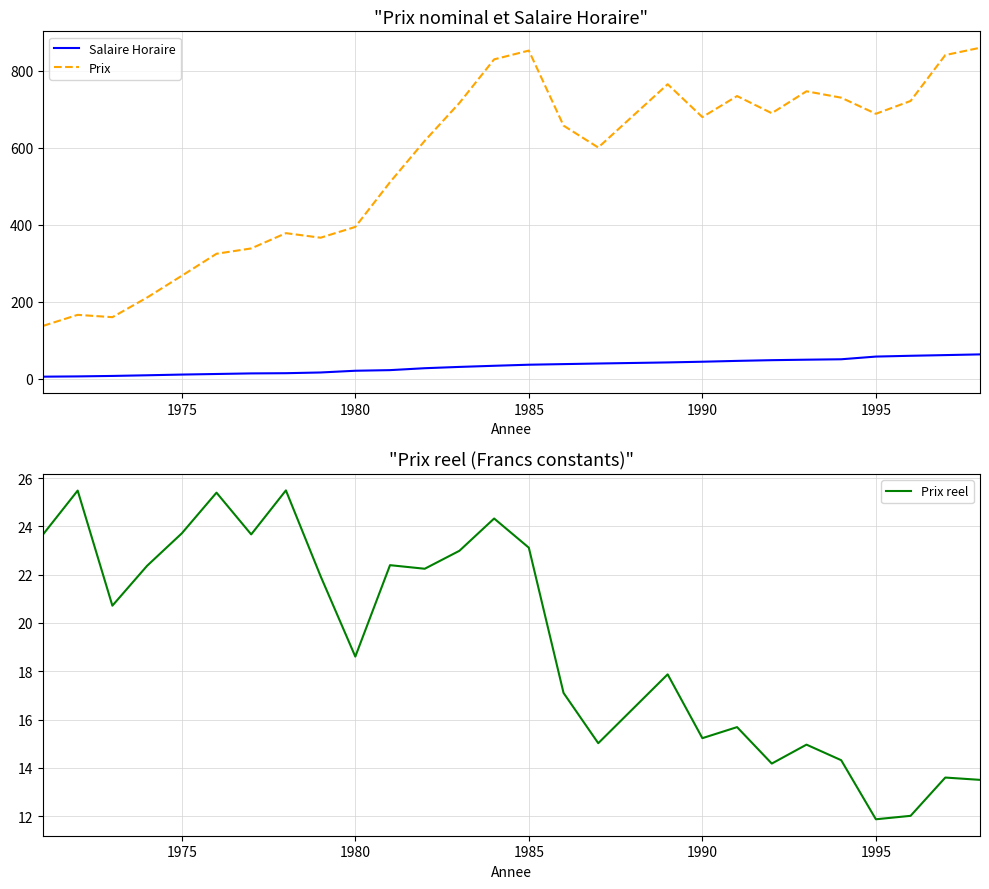

What is the lowest value of the Prix series?

137.7